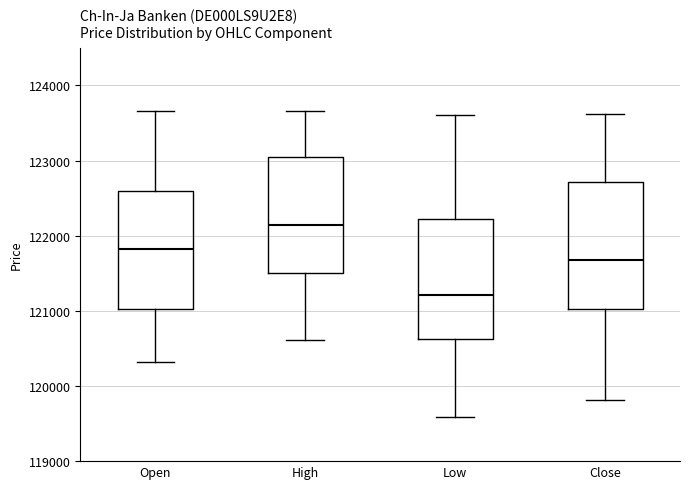

Where does the upper whisker of the box for High end on the y-axis? The values are not printed on the chart, so give them approximately, as read against the axis.

123700